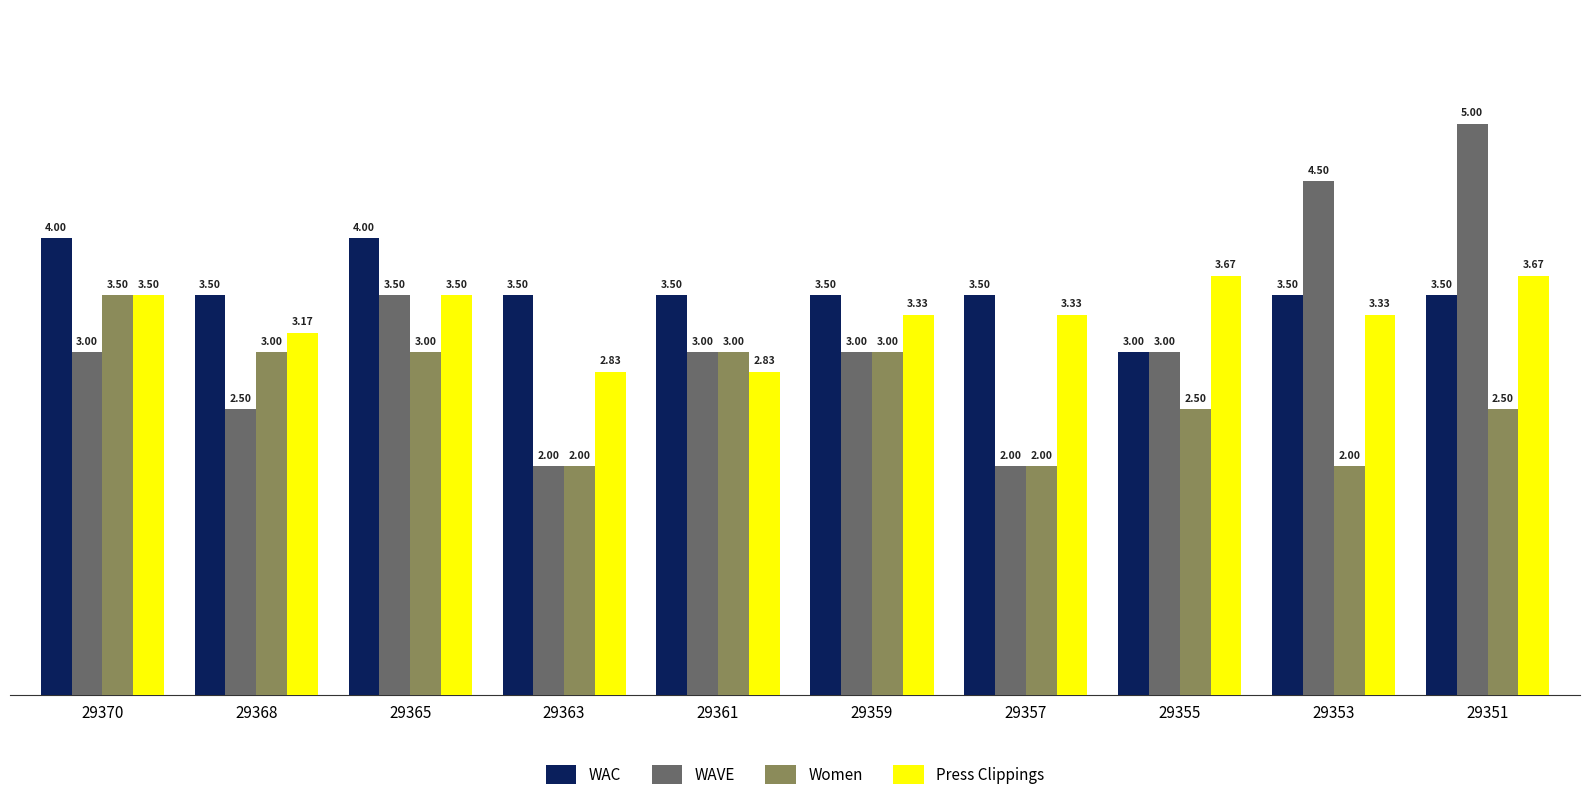

What is the lowest value of the Women series?

2.0